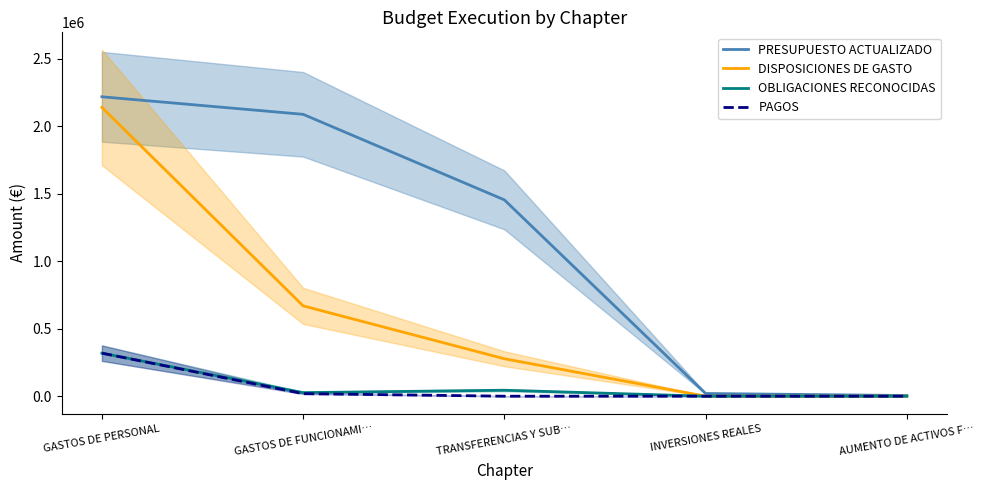

What is the label of the 1st point from the left?

GASTOS DE PERSONAL